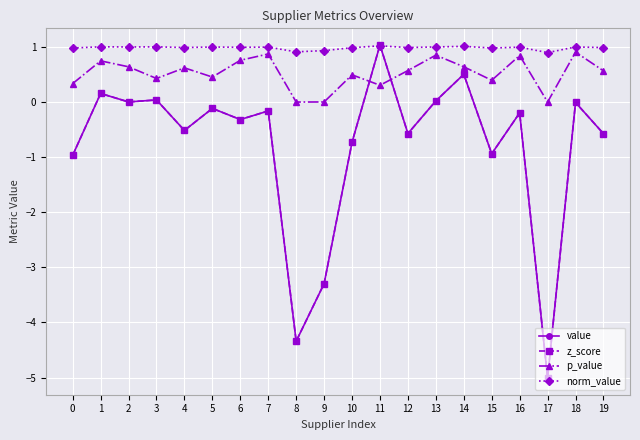

In p_value, how many points are higher than both neighbors (excluding endpoints)?

7